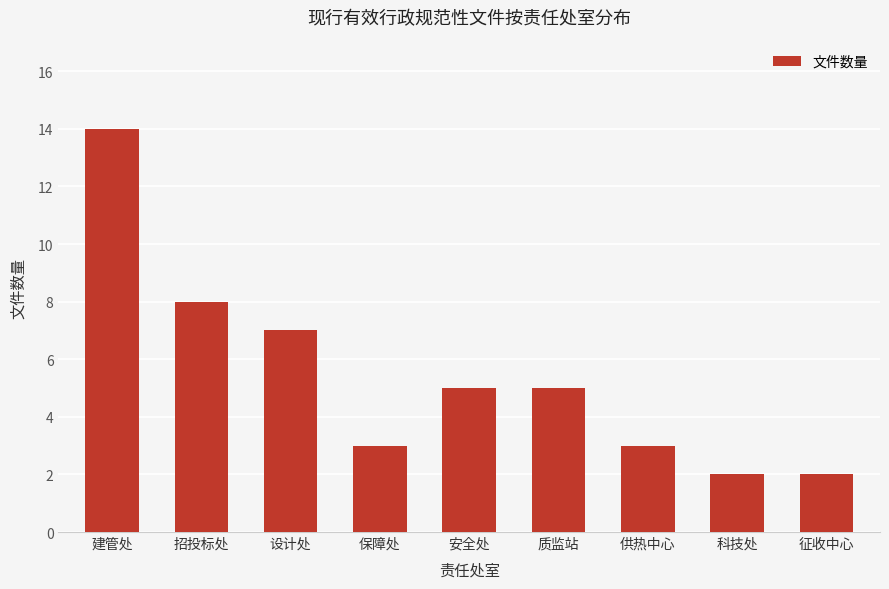

True or false: the data shows 3 at 供热中心.

True